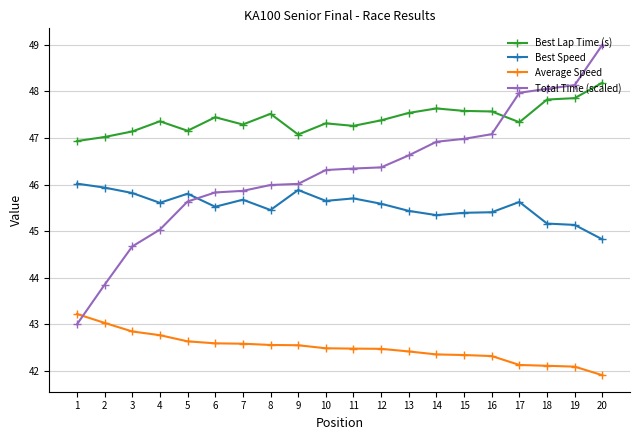

What is the sum of all Best Lap Time (s) values?

948.4